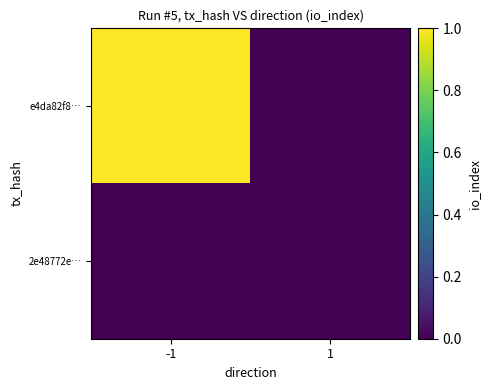

At how many categories does at least one series exceed 0?

1